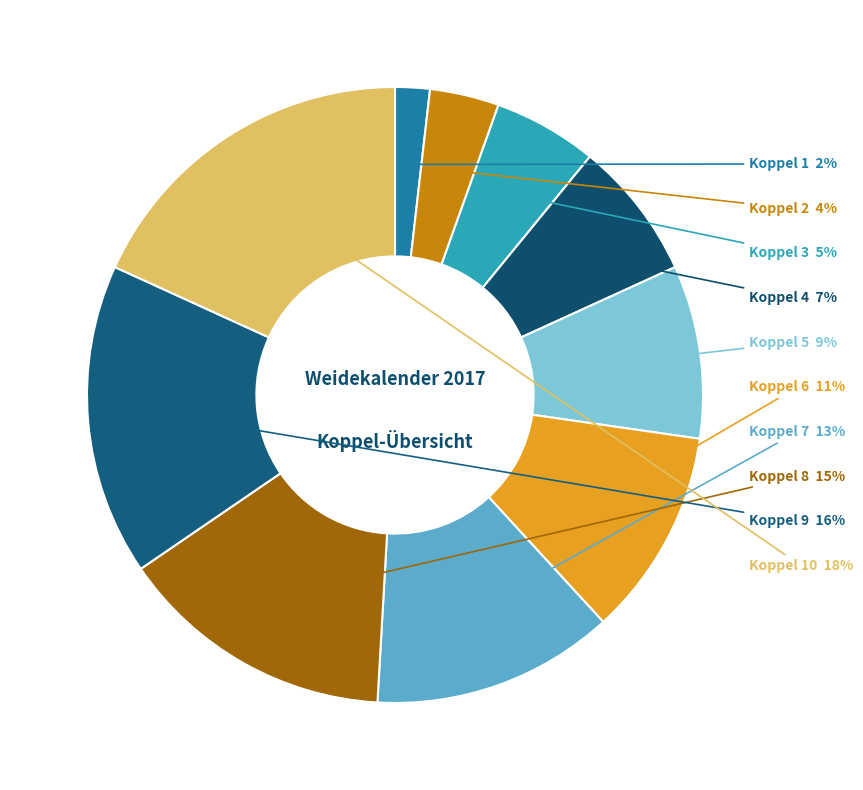

What percentage is the Koppel 8 slice, to the nearest percent?

15%